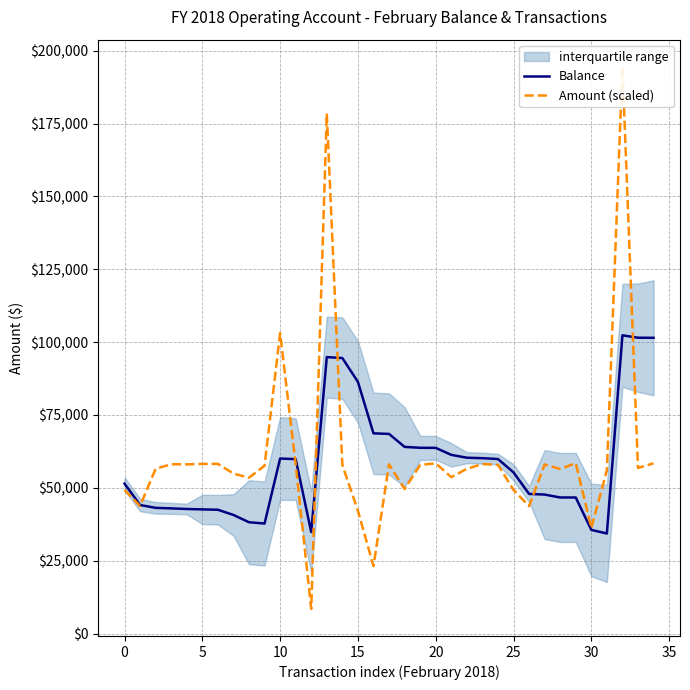

What is the label of the 32nd point from the left?

31